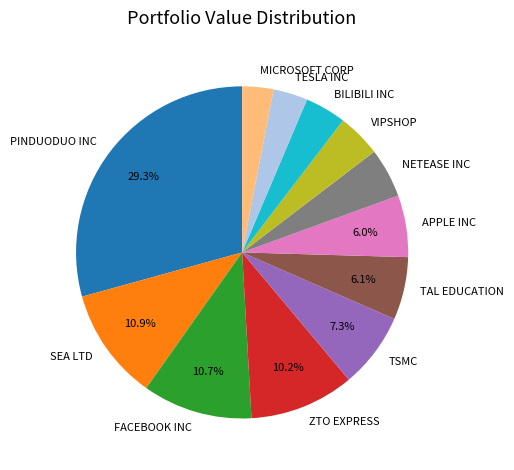

Which slice is the largest?

PINDUODUO INC